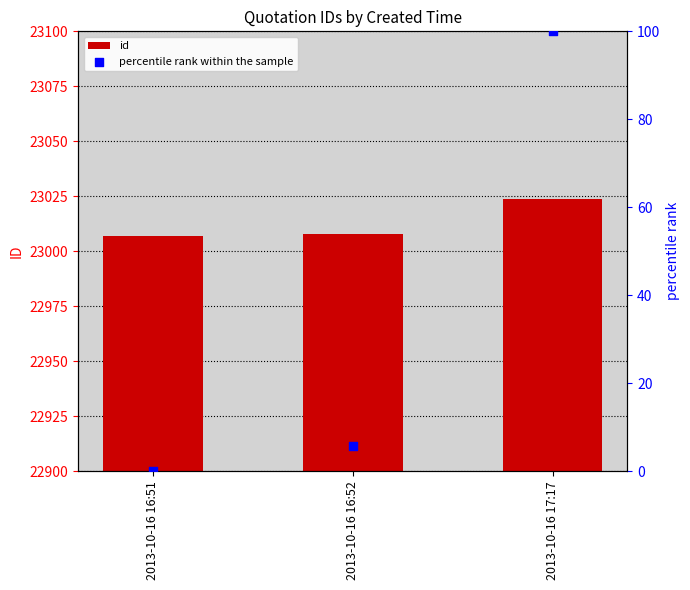

Which series has the largest total across all categories?

id